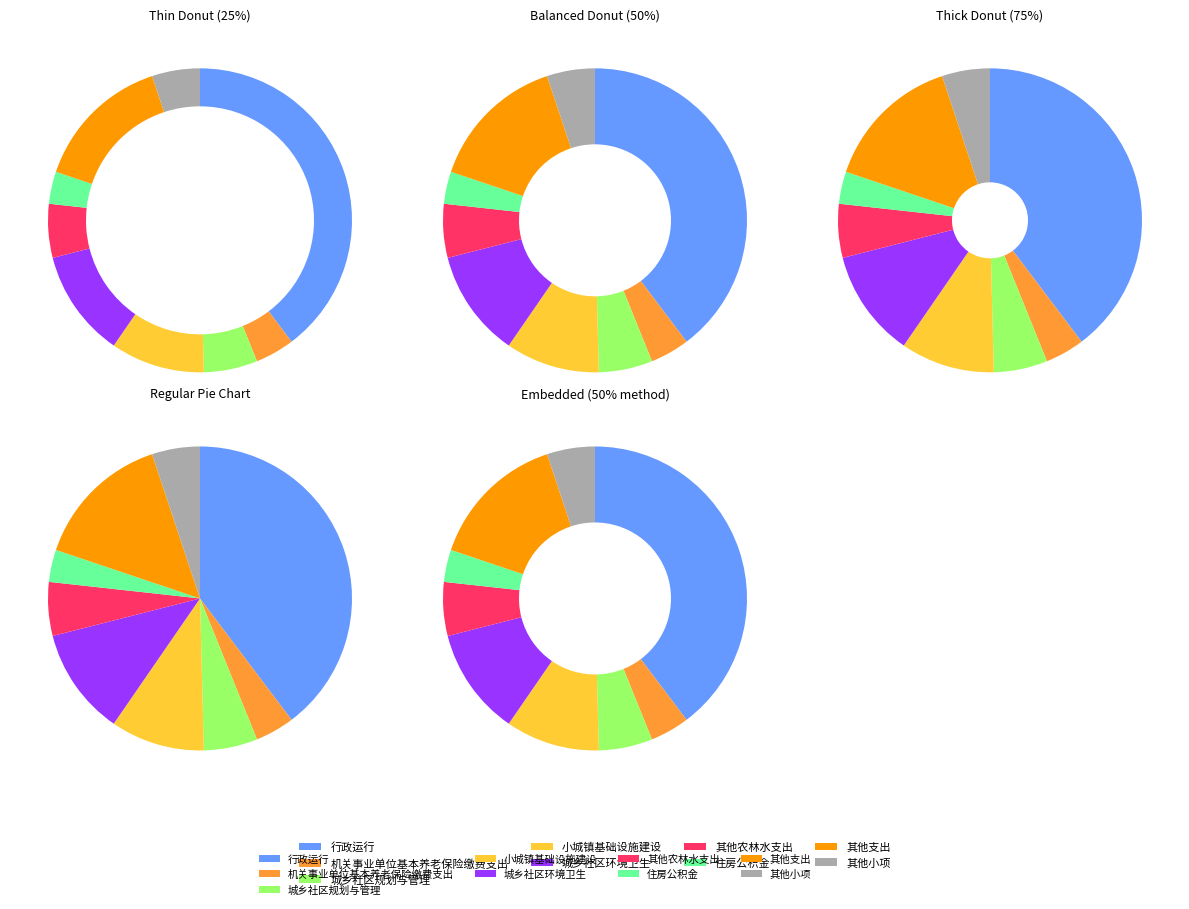

Combined, what portion of the pie is 机关事业单位基本养老保险缴费支出 and 其他支出?

18.9%